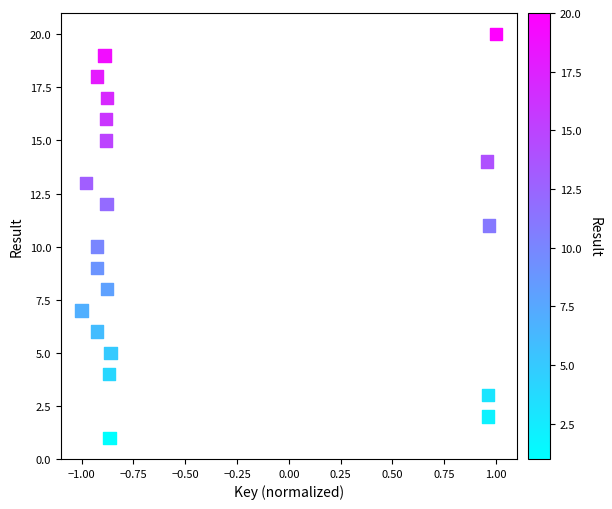

What is the range of Y values (max minus min)?

19